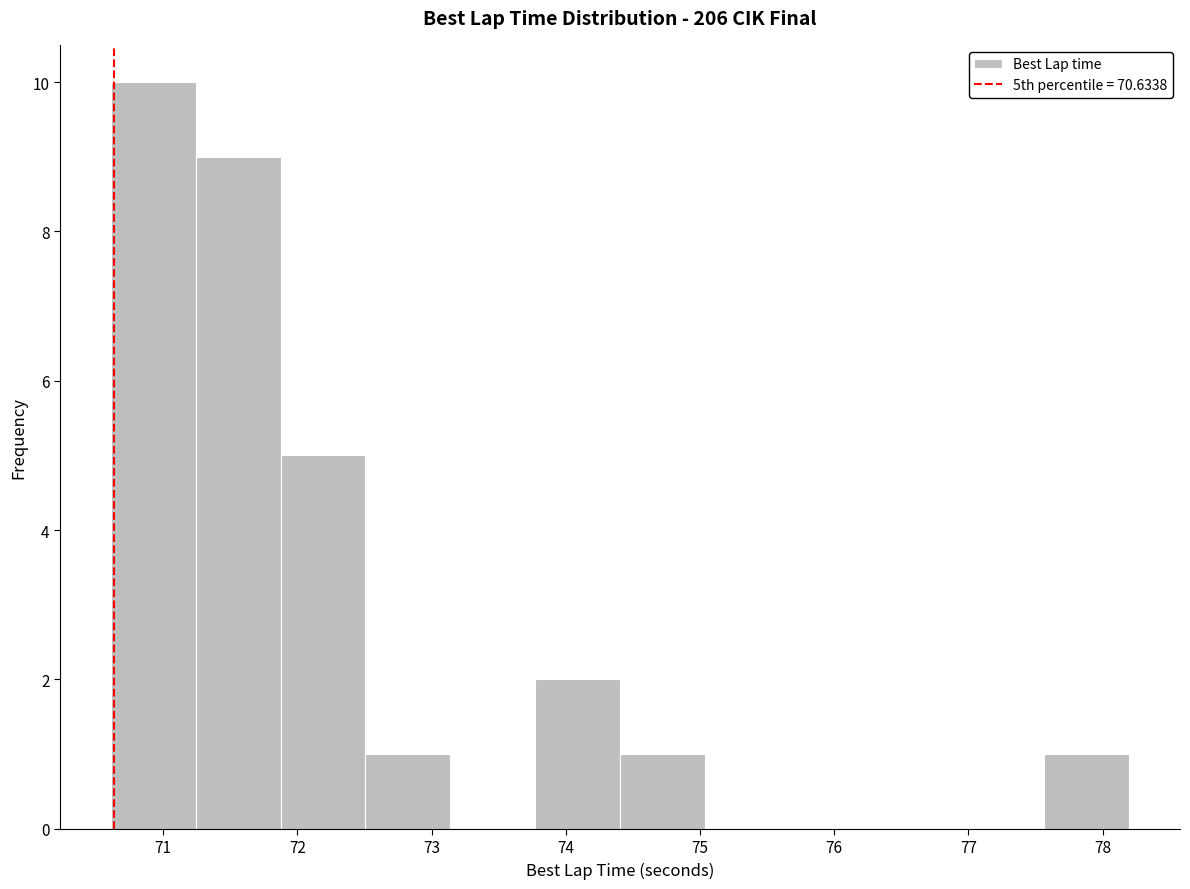

Which range on the x-axis has the tallest bar?

70.6 to 71.2